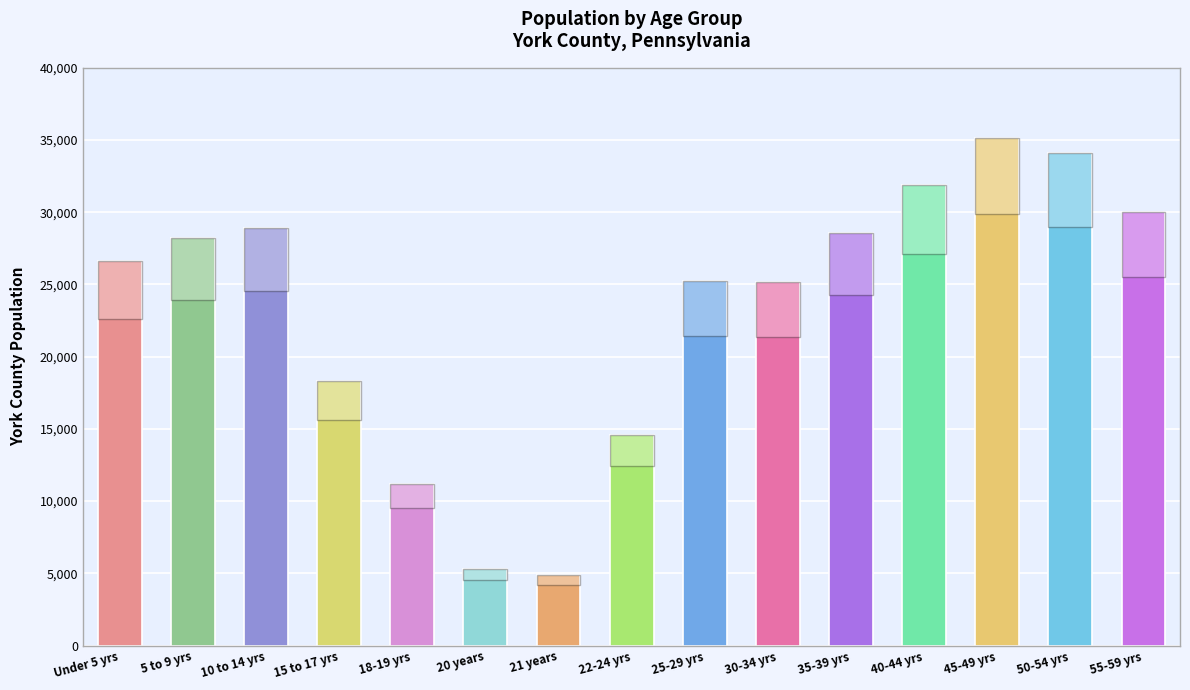

What is the change in value from 21 years to 35-39 yrs?

+23640